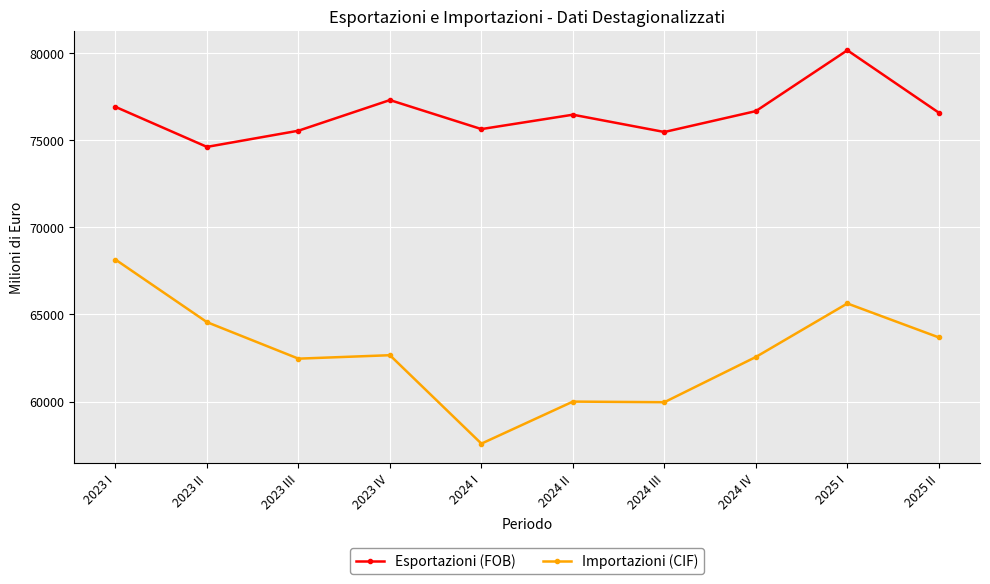

In Esportazioni (FOB), how many points are lower than both neighbors (excluding endpoints)?

3